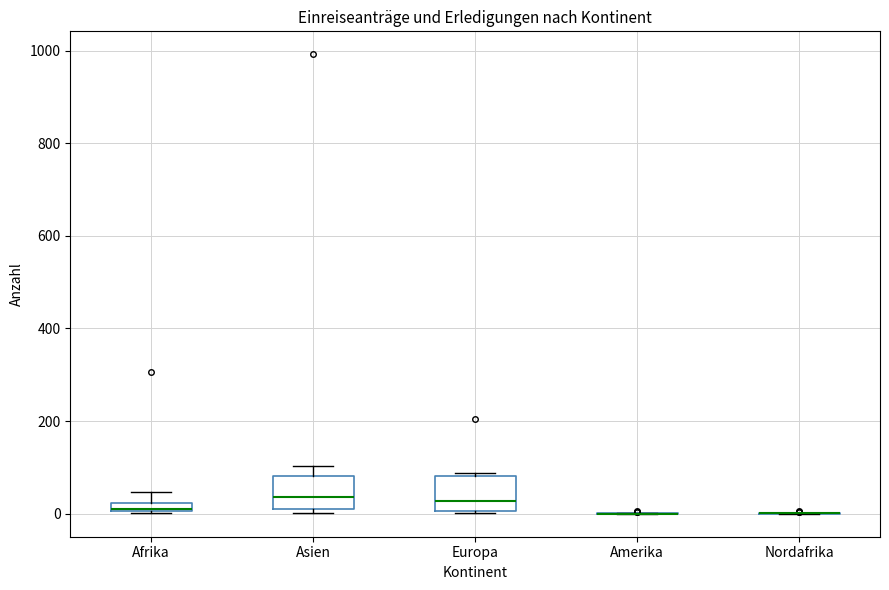

Where is the lower edge of the box for Asien on the y-axis? The values are not printed on the chart, so give them approximately, as read against the axis.

20